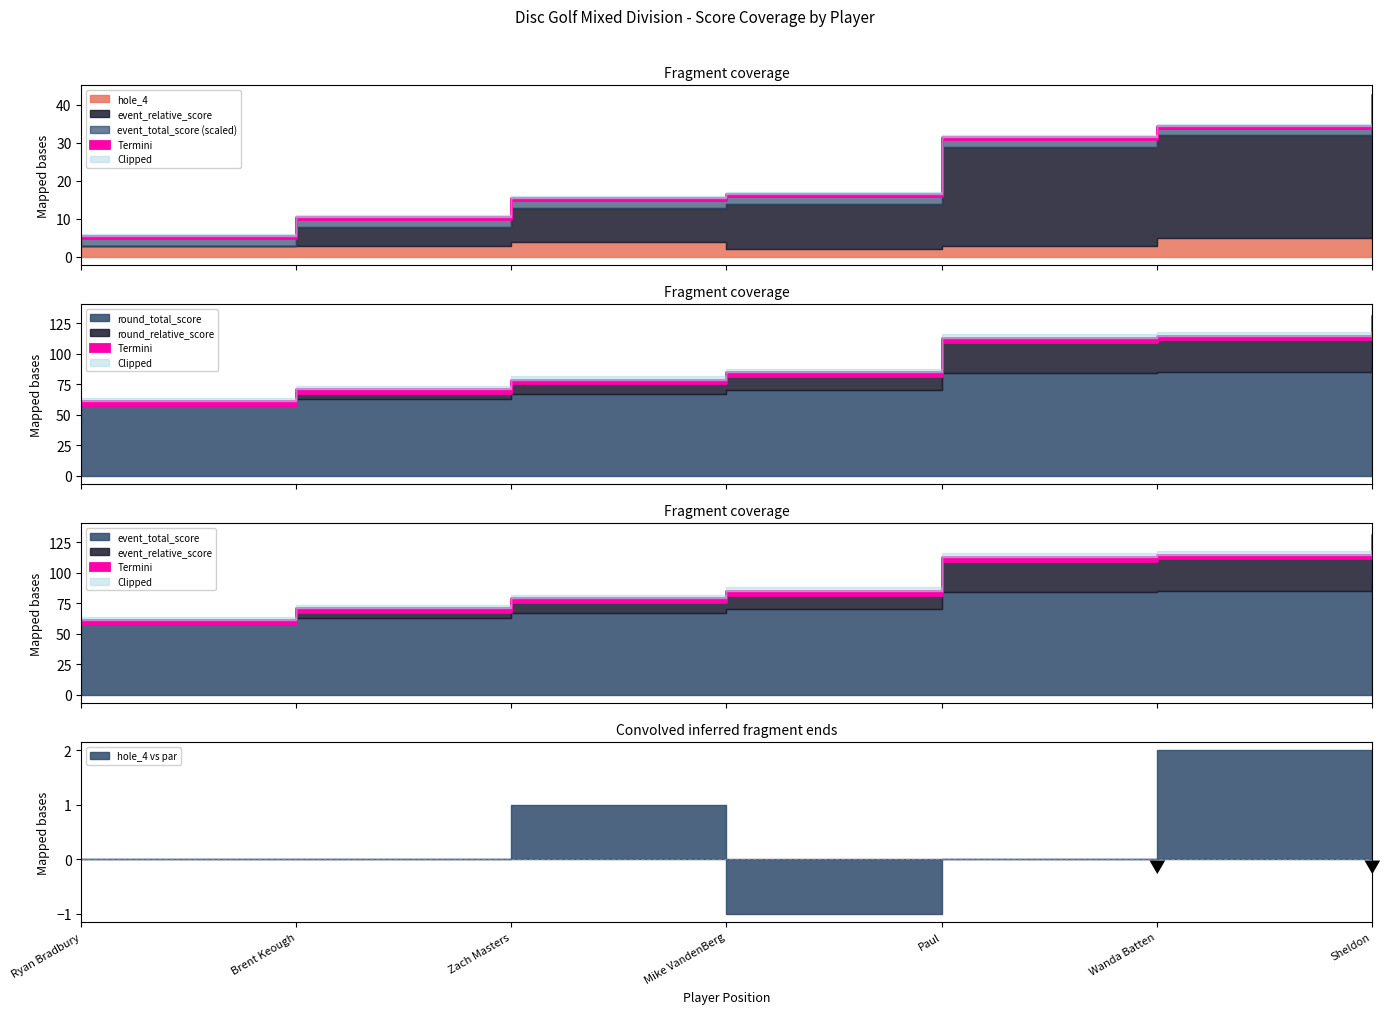

What is the value of the hole_4 point at the 1st from the left?

3